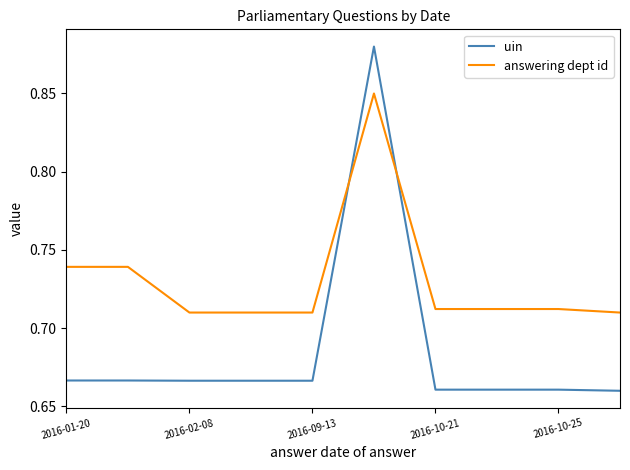

Which series has the largest total across all categories?

answering dept id